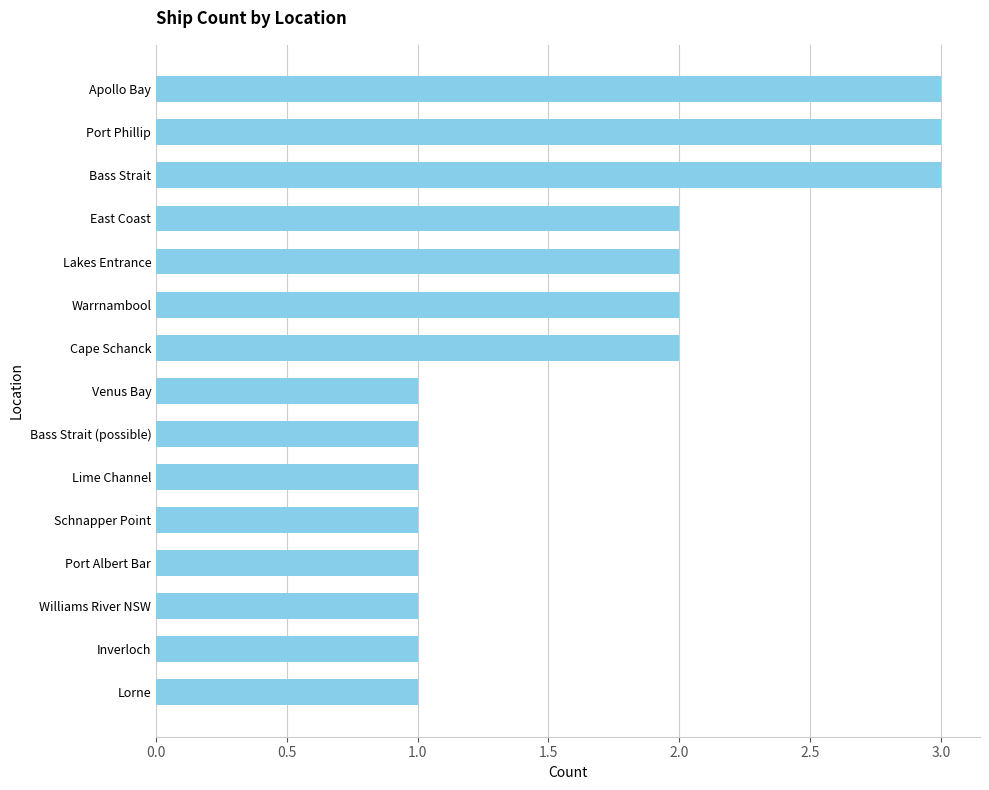

Reading top to bottom, transcribe all the data shown in this chart.

3	3	3	2	2	2	2	1	1	1	1	1	1	1	1